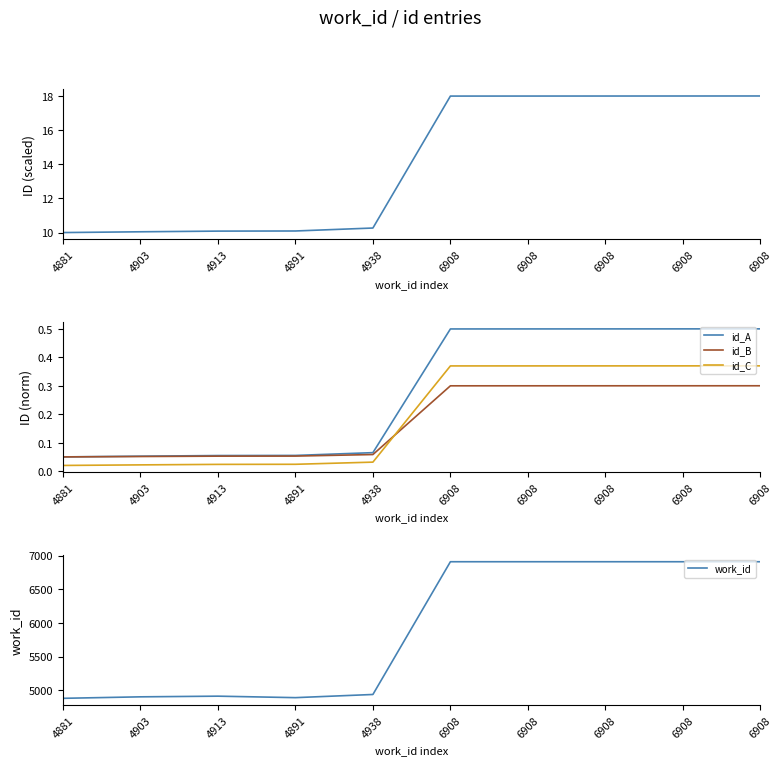

What is the highest value of the id_C series?

0.4